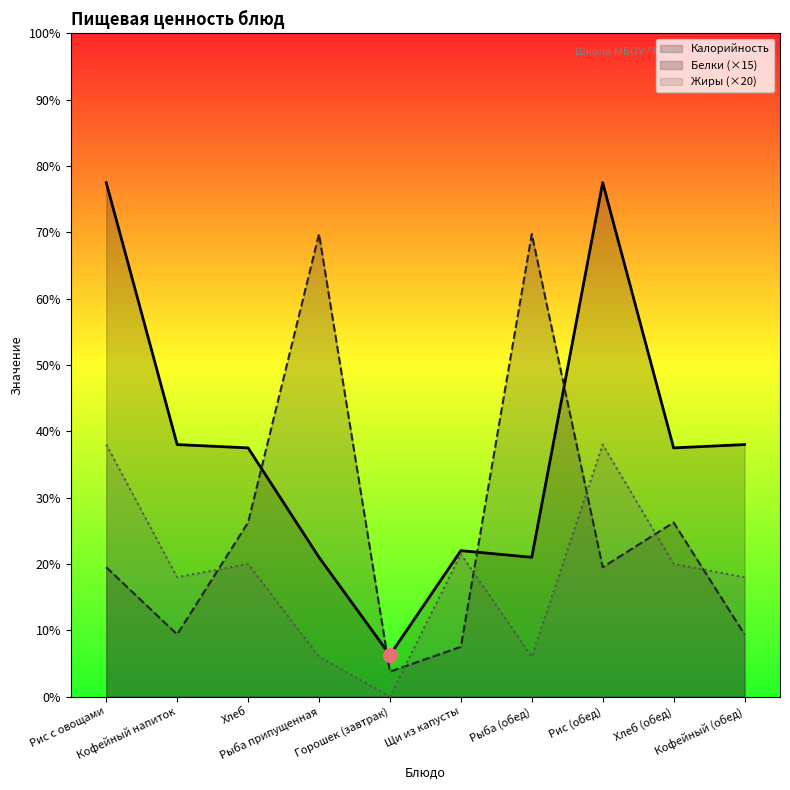

Between Хлеб and Рис (обед), which is larger?

Рис (обед)